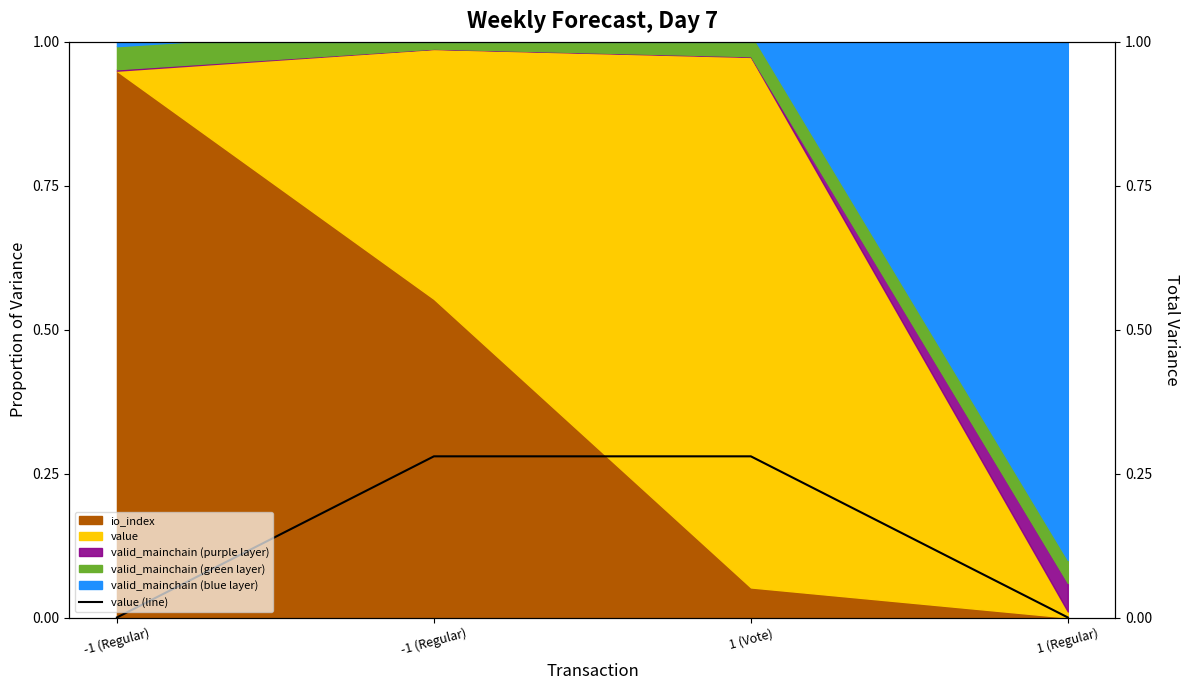

What is the difference between the values at -1 (Regular) and 1 (Regular)?

0.3